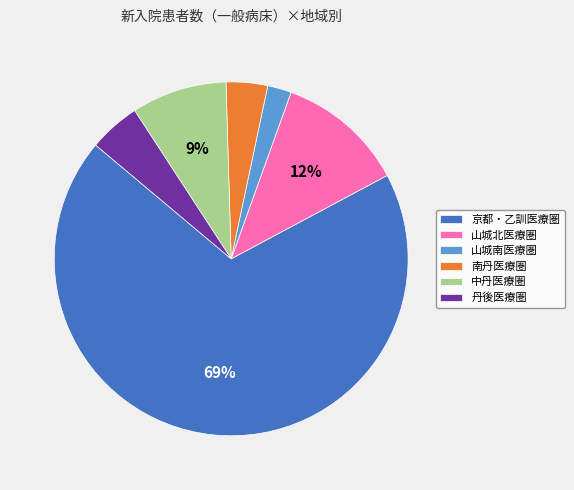

How many segments does this pie chart have?

6